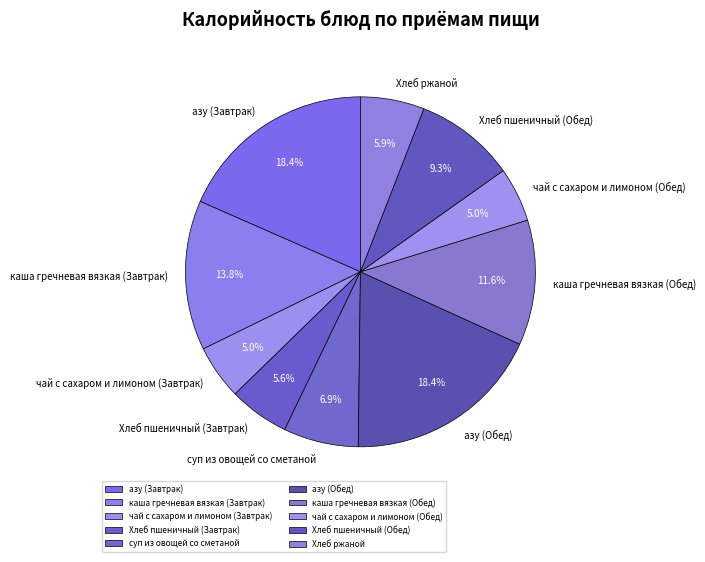

To the nearest percent, what is the difference between the суп из овощей со сметаной and Хлеб ржаной slice percentages?

1%